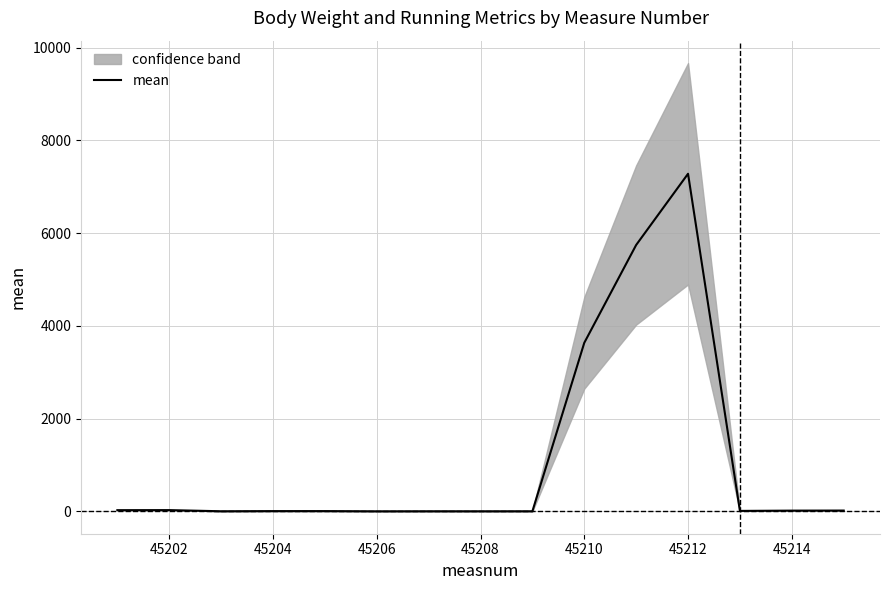

What is the minimum value shown in the chart?

0.1